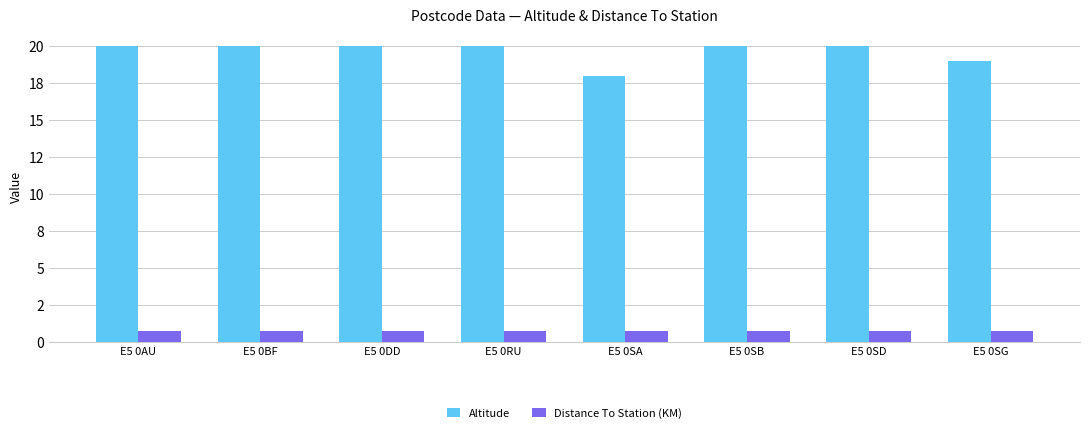

Rank the series by their maximum value, from highest to lowest.

Altitude, Distance To Station (KM)